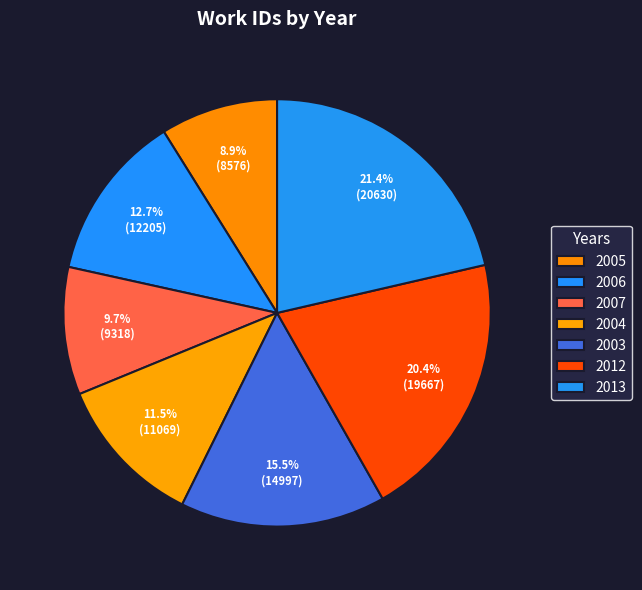

Is it true that 2007 is 17% of the pie?

False